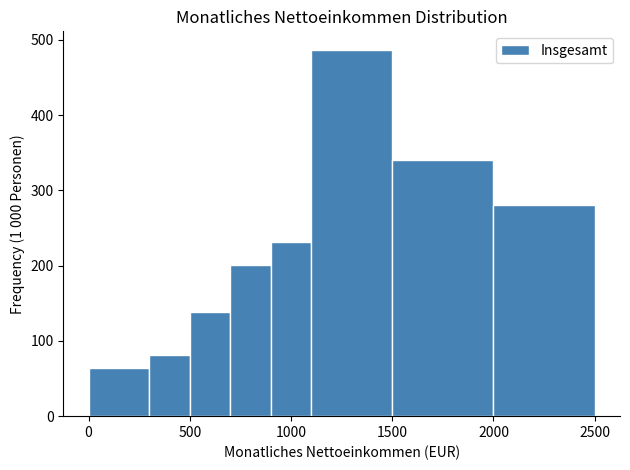

Reading left to right, transcribe this chart: for each bar, give the range it covers on the x-axis and its height. The values are not printed on the chart, so give them approximately, as read against the axis.

0 to 300: 60
300 to 500: 80
500 to 700: 140
700 to 900: 200
900 to 1100: 230
1100 to 1500: 490
1500 to 2000: 340
2000 to 2500: 280